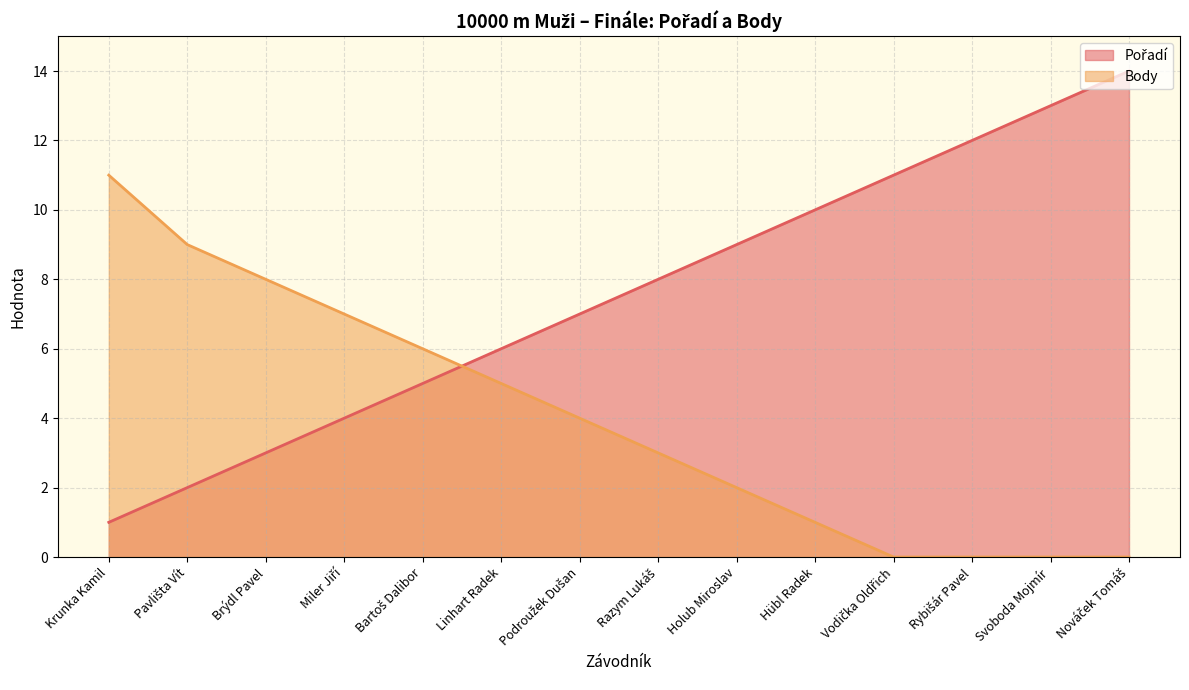

True or false: Pořadí has a value of 7 at Svoboda Mojmír.

False